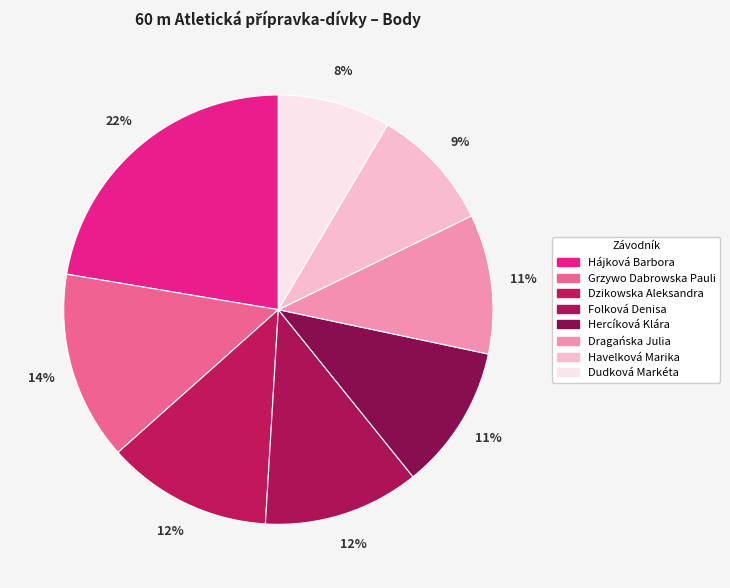

What is the largest slice in the pie chart?

Hájková Barbora